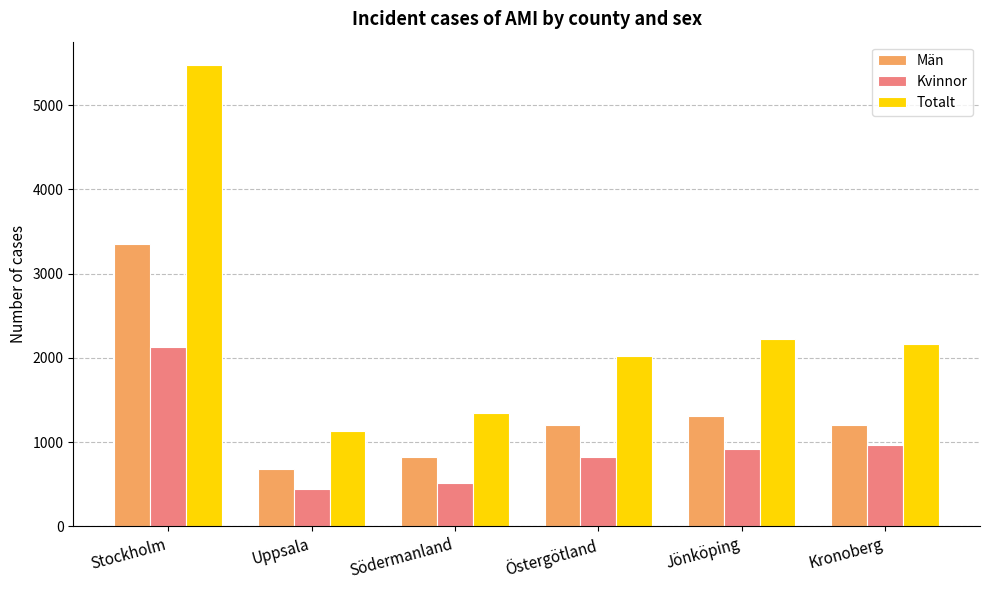

What is the sum of the Totalt values at Södermanland and Uppsala?

2470